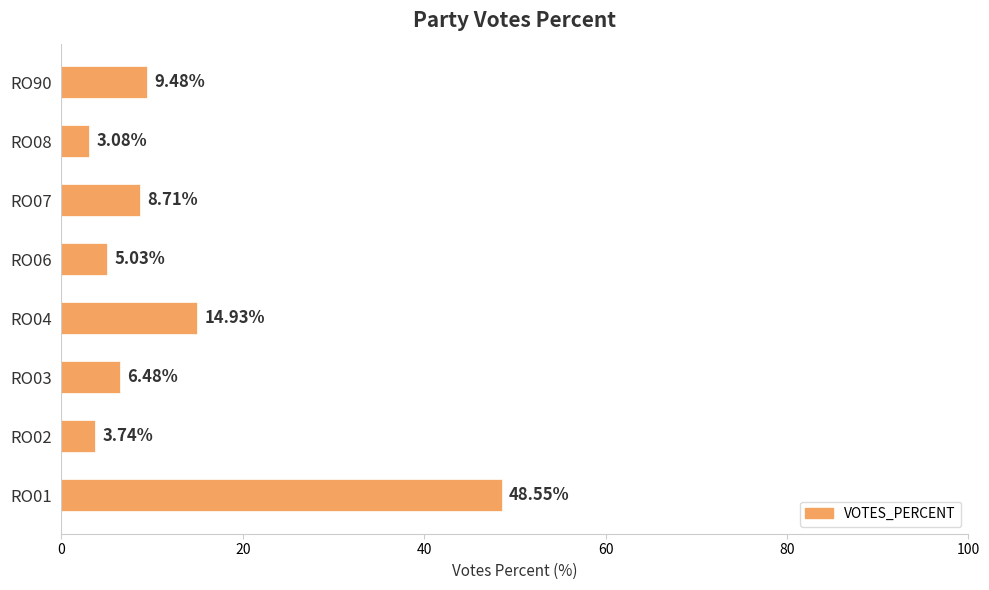

How many data points are less than 8?

4